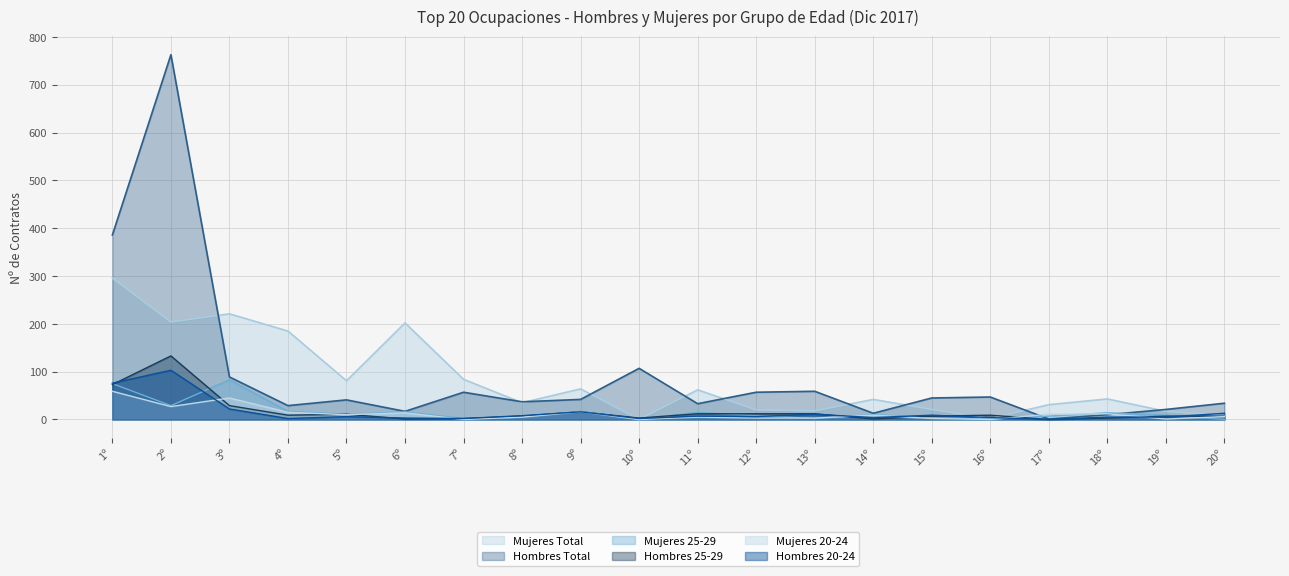

True or false: Mujeres Total and Mujeres 20-24 cross at least once.

False